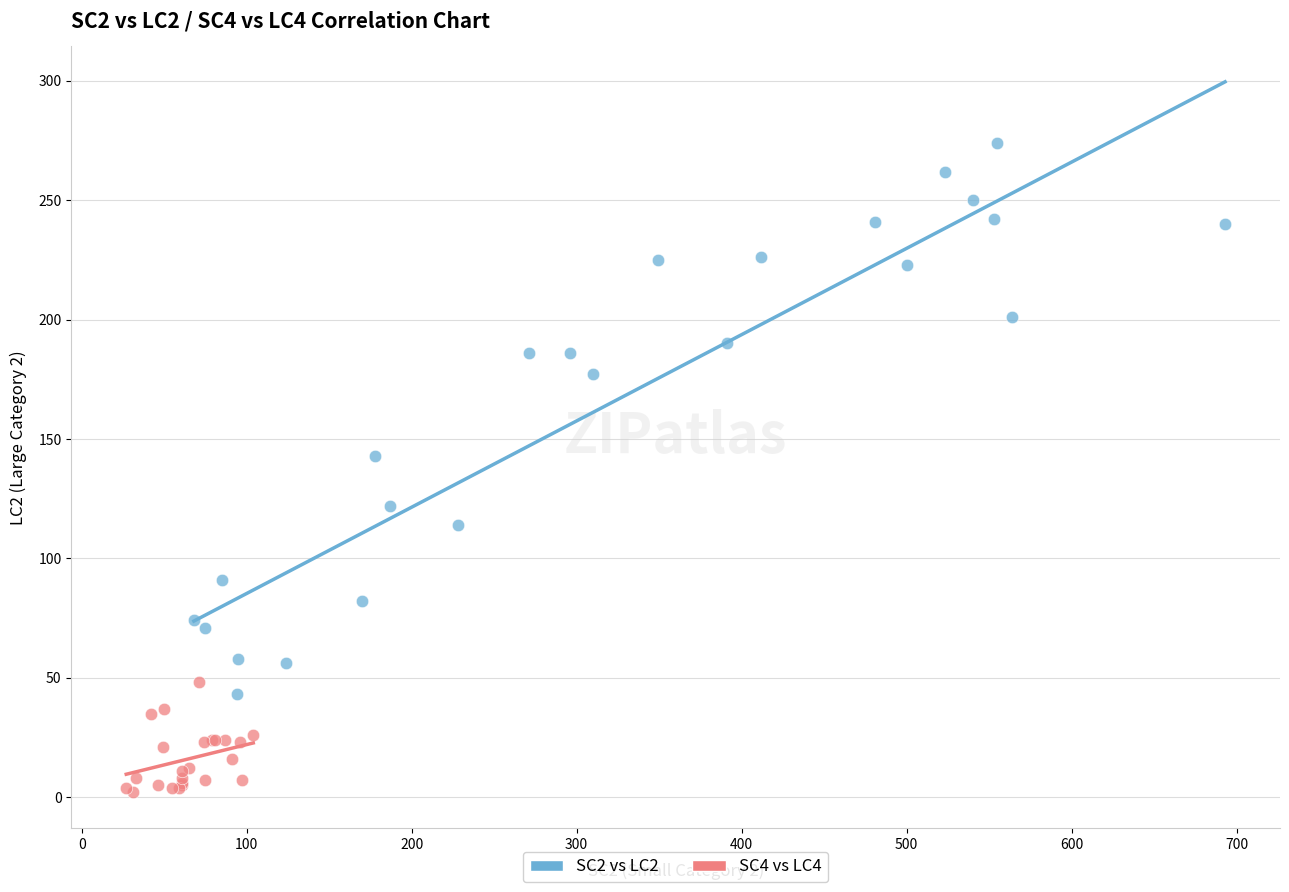

Which series has the widest spread of Y values?

SC2 vs LC2